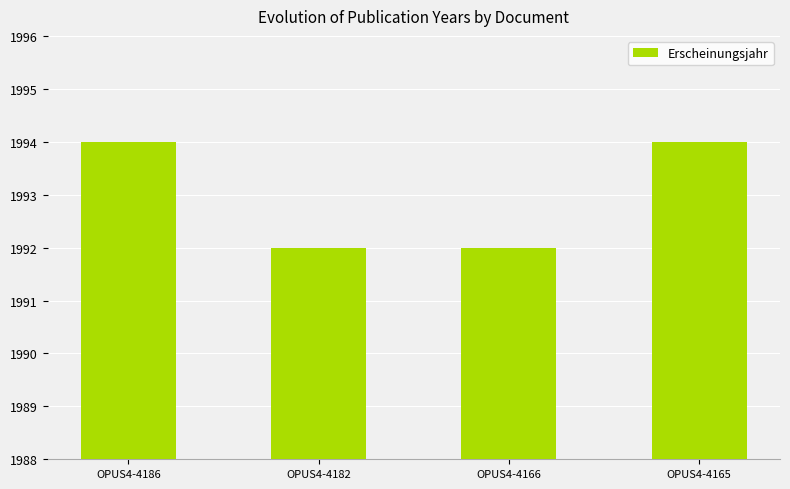

What is the sum of the values at OPUS4-4186 and OPUS4-4166?

3986